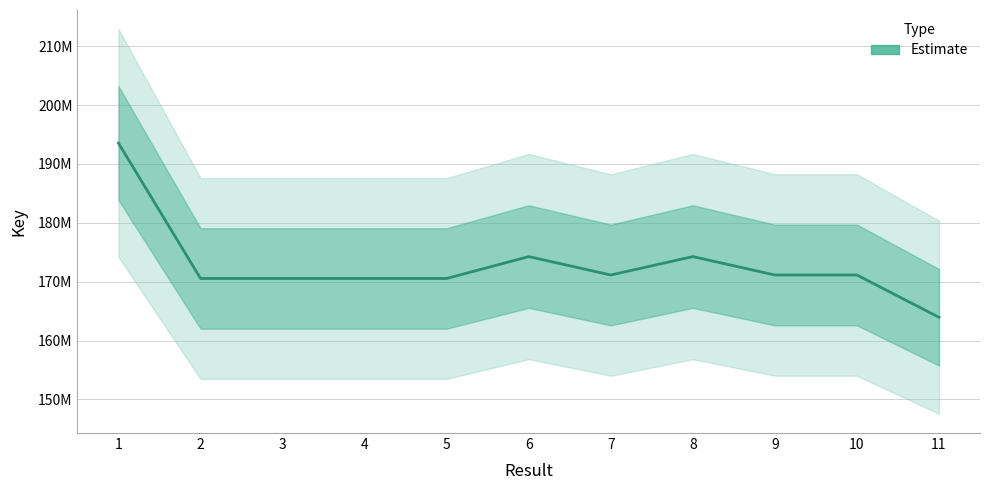

At which category does the data reach its first local valley?

3